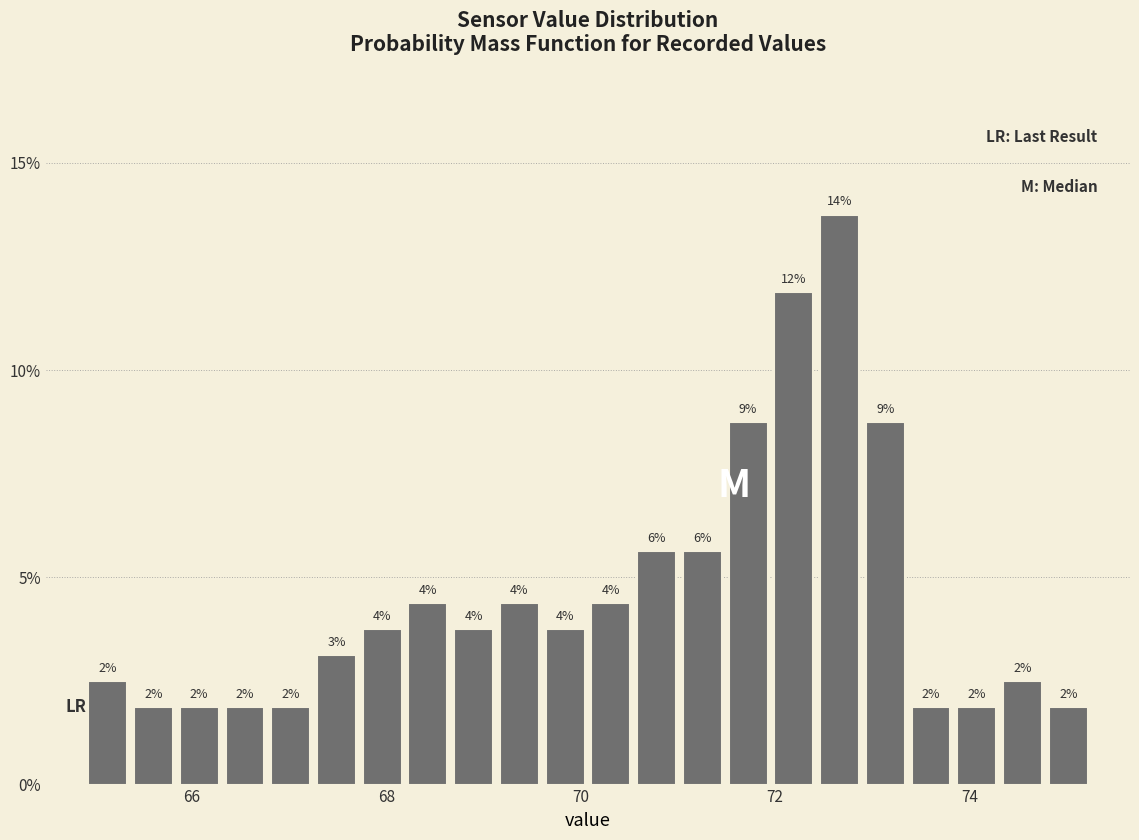

Read against the x-axis, roughly where is the centre of the tallest bar?

72.6